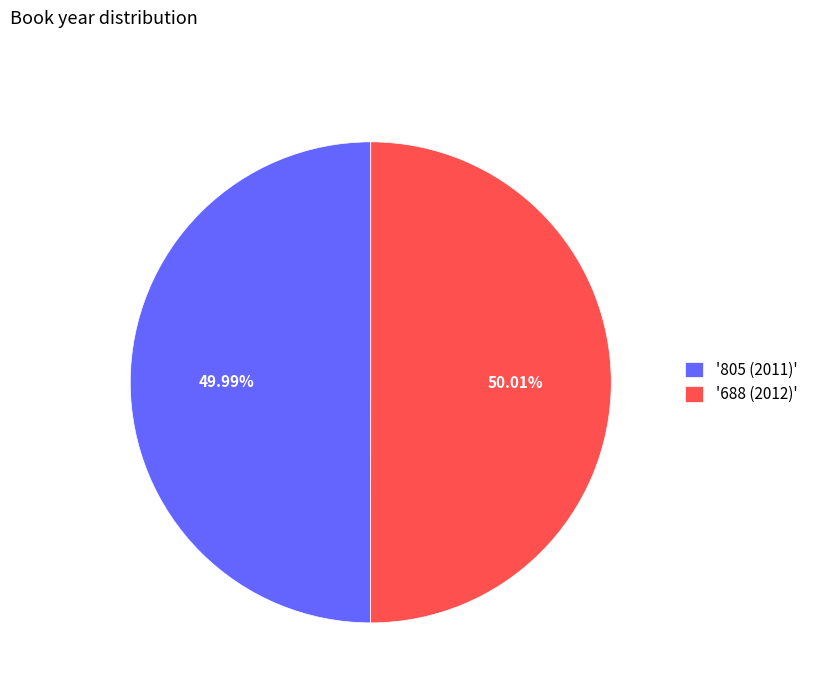

Is there a majority slice in this chart?

Yes